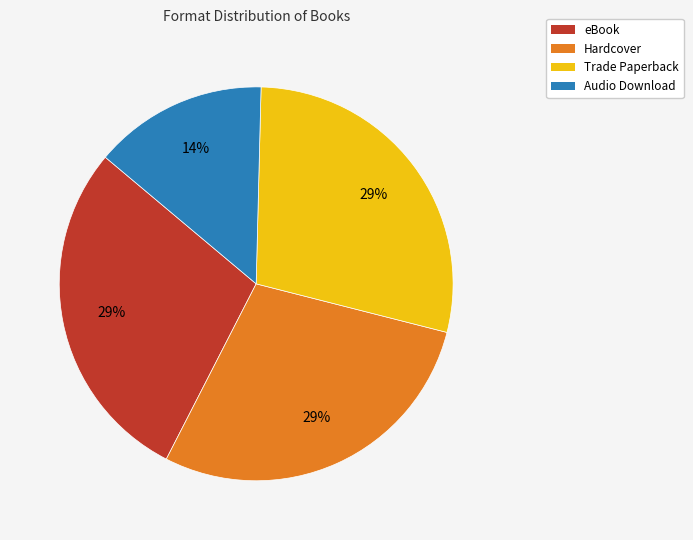

Is it true that eBook is 29% of the pie?

True